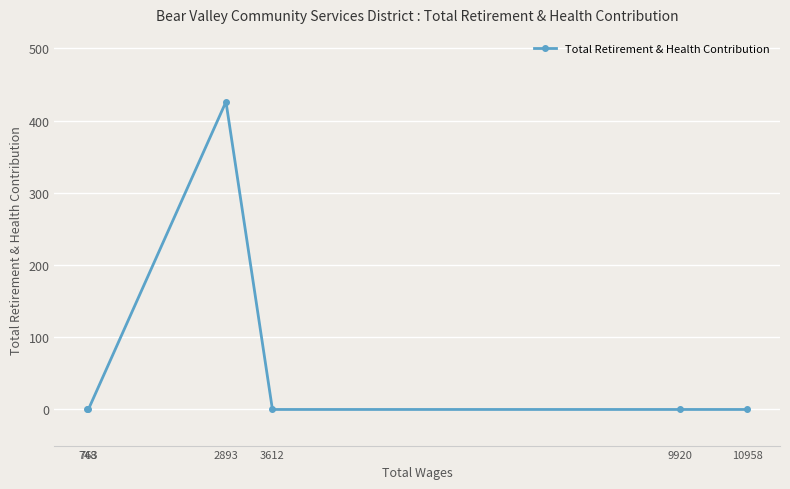

Reading right to left, what are all the values shown in this chart?

10958=0	9920=0	3612=0	2893=426	763=0	748=0